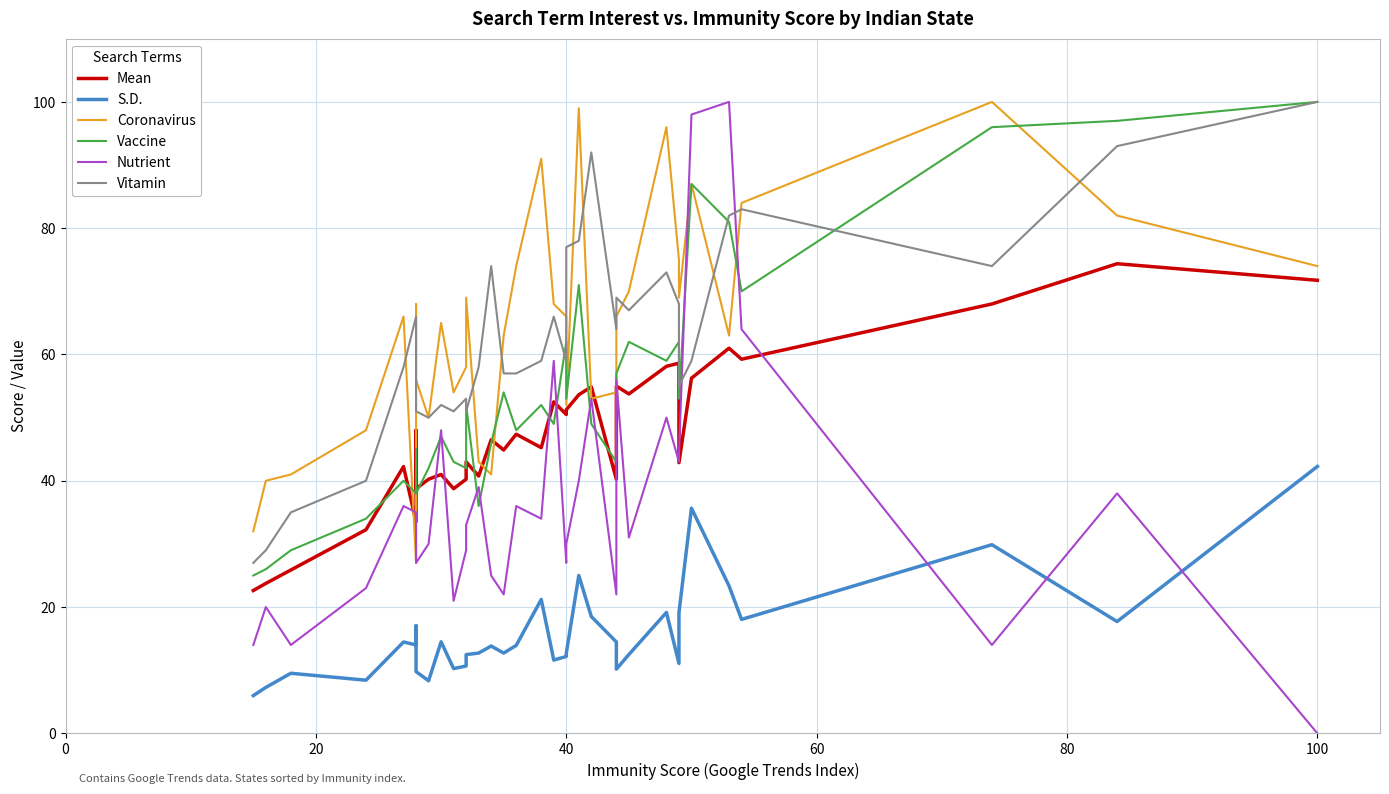

Reading left to right, transcribe all the data shown in this chart.

Mean: 22.6	23.8	25.9	32.2	42.2	33.5	48.0	38.8	40.2	41.0	38.8	40.2	43.0	40.8	46.5	44.9	47.4	45.2	52.5	50.5	51.2	53.6	54.9	40.2	55.0	53.8	58.1	58.6	42.9	56.2	61.0	59.2	68.0	74.4	71.8
S.D.: 6.0	7.3	9.5	8.4	14.5	14.0	17.1	9.8	8.3	14.5	10.3	10.7	12.5	12.7	13.8	12.7	13.9	21.2	11.6	12.2	12.7	25.0	18.5	14.5	10.2	12.5	19.1	11.1	19.1	35.7	23.4	18.1	29.9	17.7	42.3
Coronavirus: 32.0	40.0	41.0	48.0	66.0	27.0	68.0	56.0	50.0	65.0	54.0	58.0	69.0	43.0	41.0	63.0	74.0	91.0	68.0	66.0	52.0	99.0	53.0	54.0	66.0	70.0	96.0	75.0	69.0	87.0	63.0	84.0	100.0	82.0	74.0
Vaccine: 25.0	26.0	29.0	34.0	40.0	38.0	45.0	38.0	42.0	47.0	43.0	42.0	52.0	36.0	46.0	54.0	48.0	52.0	49.0	62.0	53.0	71.0	49.0	43.0	57.0	62.0	59.0	62.0	53.0	87.0	81.0	70.0	96.0	97.0	100.0
Nutrient: 14.0	20.0	14.0	23.0	36.0	35.0	35.0	27.0	30.0	48.0	21.0	29.0	33.0	39.0	25.0	22.0	36.0	34.0	59.0	27.0	30.0	40.0	53.0	22.0	56.0	31.0	50.0	43.0	44.0	98.0	100.0	64.0	14.0	38.0	0.0
Vitamin: 27.0	29.0	35.0	40.0	58.0	66.0	62.0	51.0	50.0	52.0	51.0	53.0	51.0	58.0	74.0	57.0	57.0	59.0	66.0	59.0	77.0	78.0	92.0	64.0	69.0	67.0	73.0	68.0	55.0	59.0	82.0	83.0	74.0	93.0	100.0